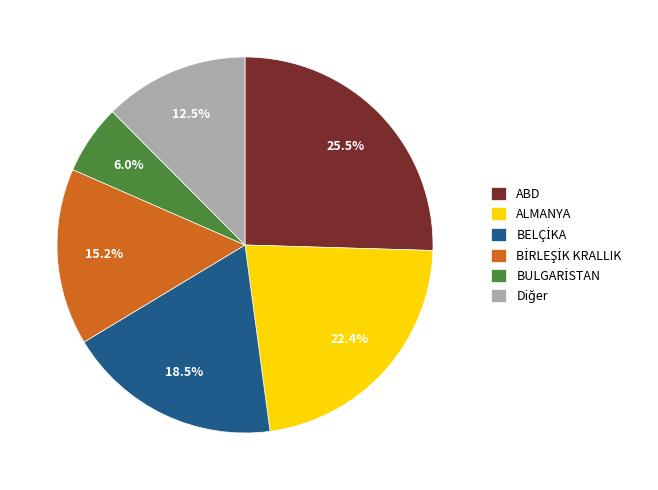

What is the largest slice in the pie chart?

ABD